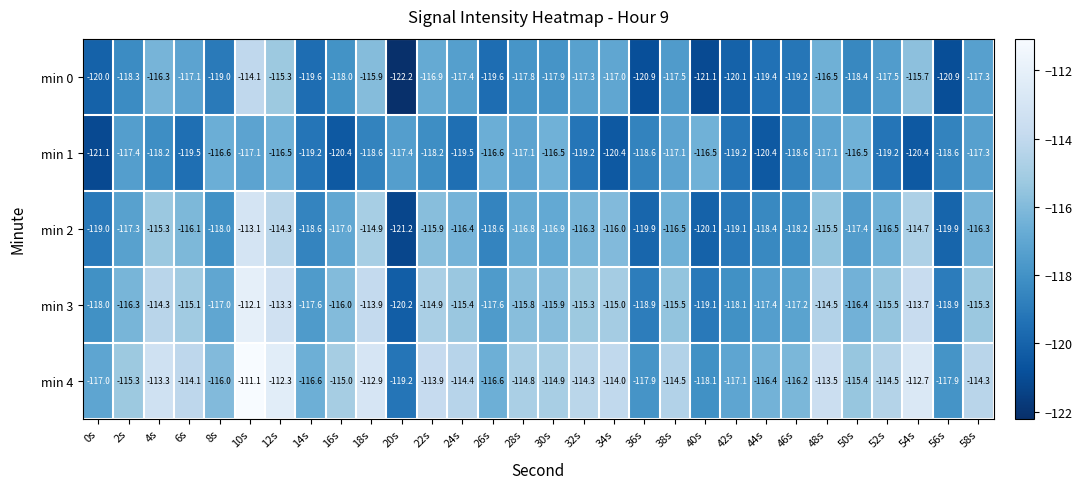

What is the average value of the min 1 series?

-118.3